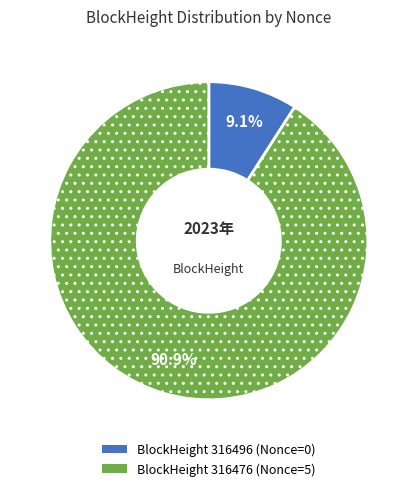

To the nearest percent, what is the difference between the largest and smallest slice percentages?

82%